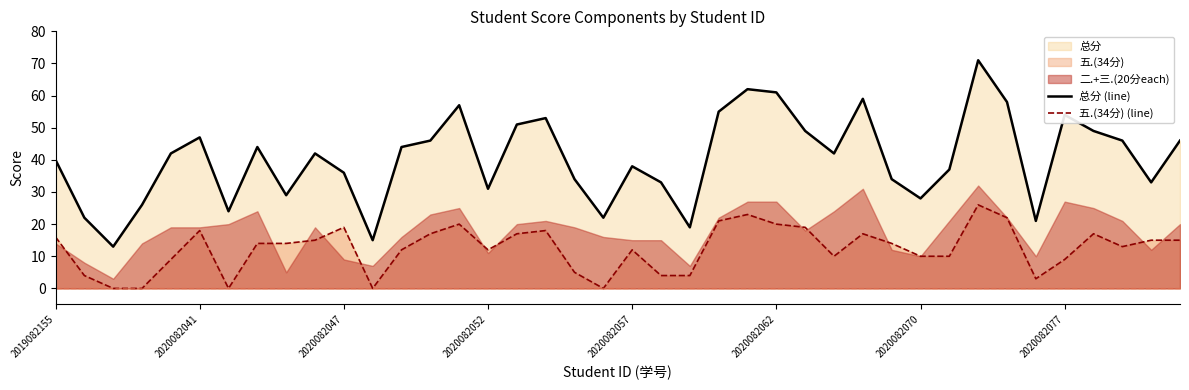

Which category has the highest value across all series?

32